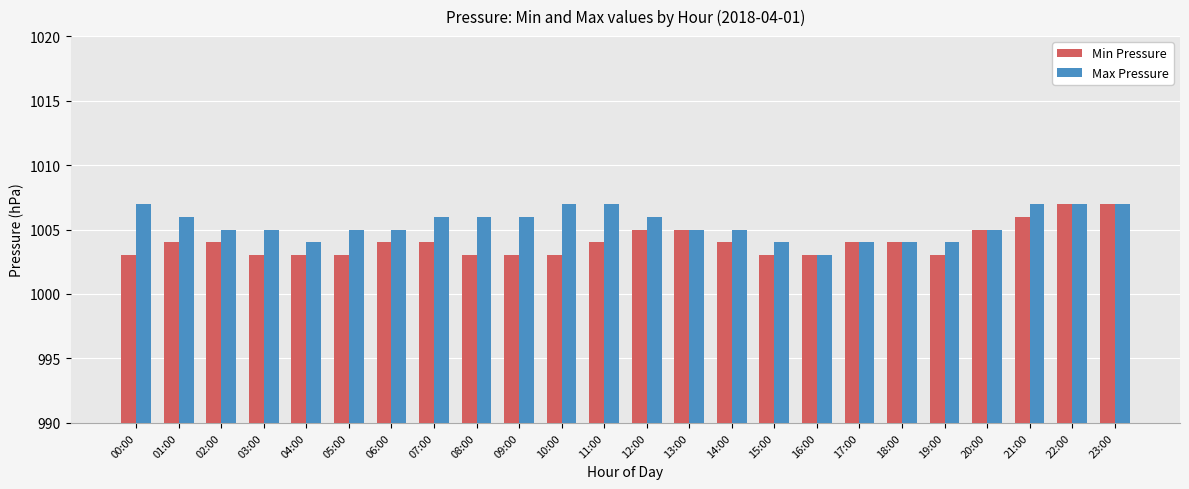

What is the maximum value for Min Pressure?

1007